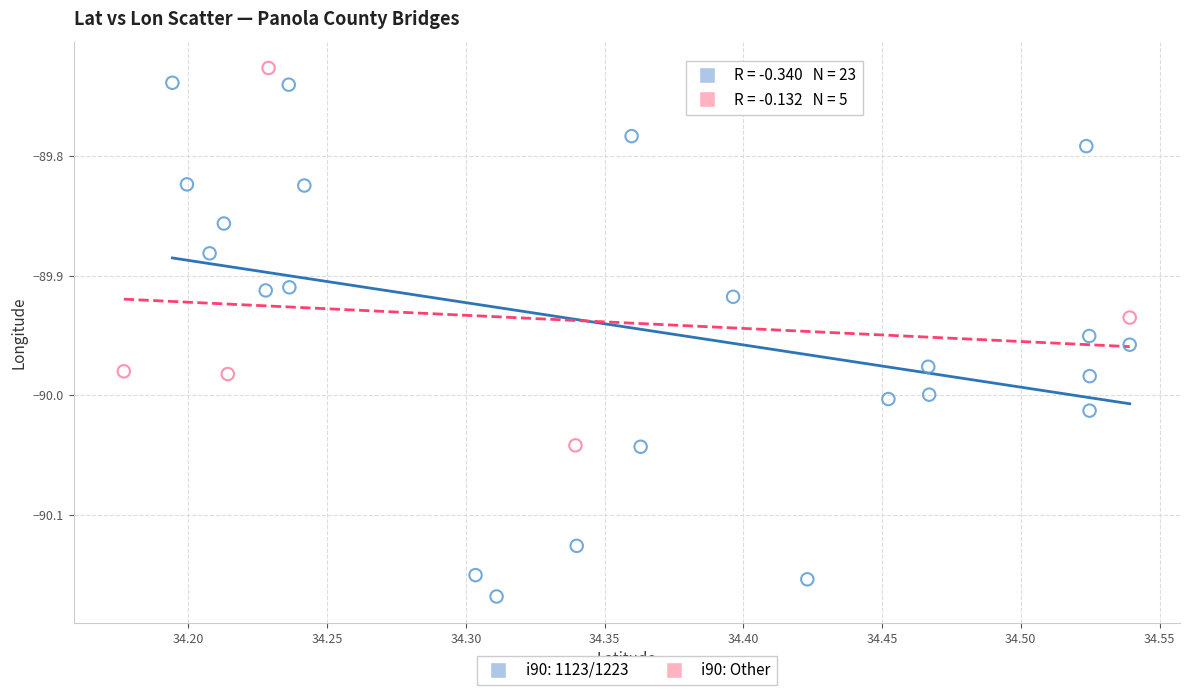

Which series contains the lowest Y value?

i90: 1123/1223